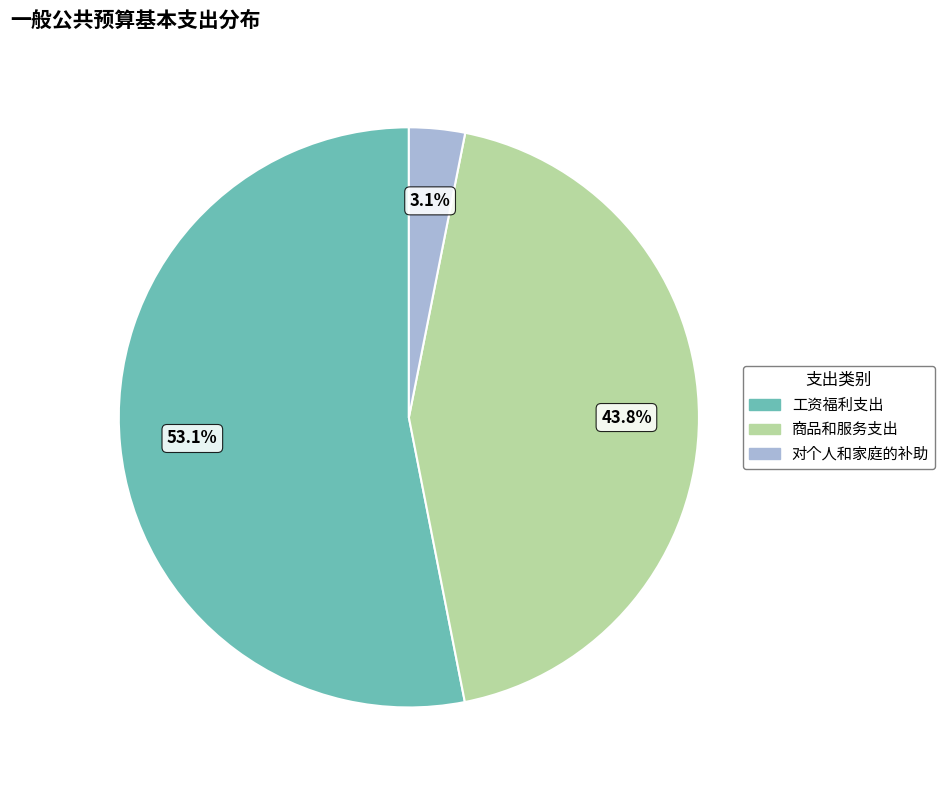

How much of the chart is everything except 工资福利支出?

46.9%